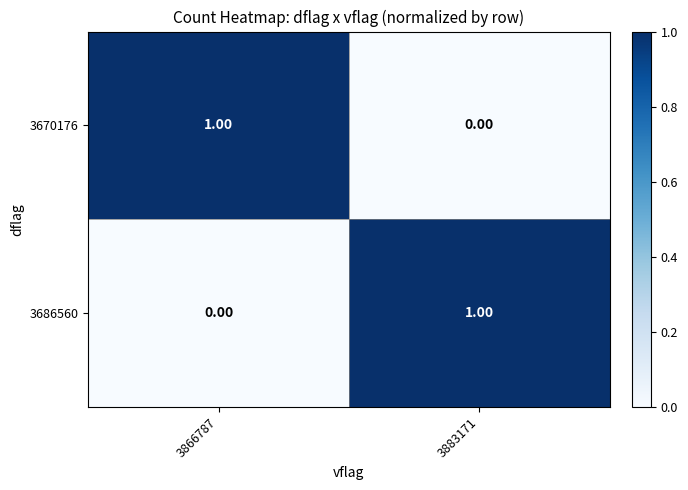

Rank the series at 3883171 from lowest to highest value.

3670176, 3686560